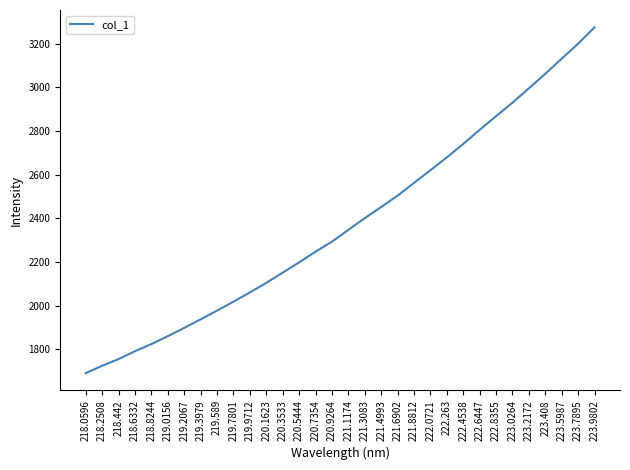

What is the difference between the second highest and minimum values?

1509.2